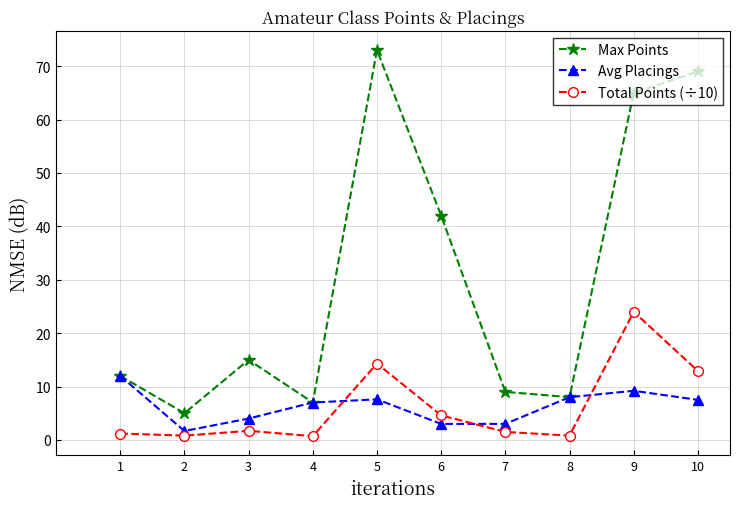

In Total Points (÷10), how many points are higher than both neighbors (excluding endpoints)?

3